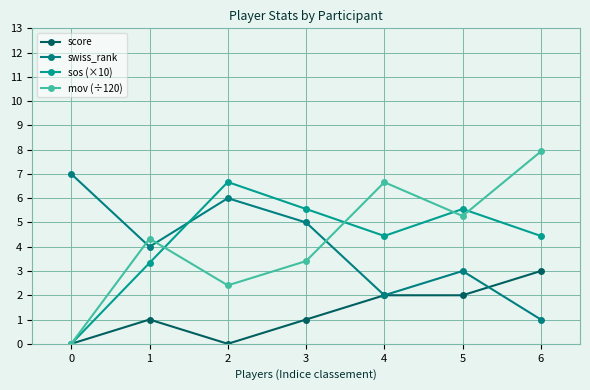

The value of swiss_rank at 1 is 7.0. True or false?

False